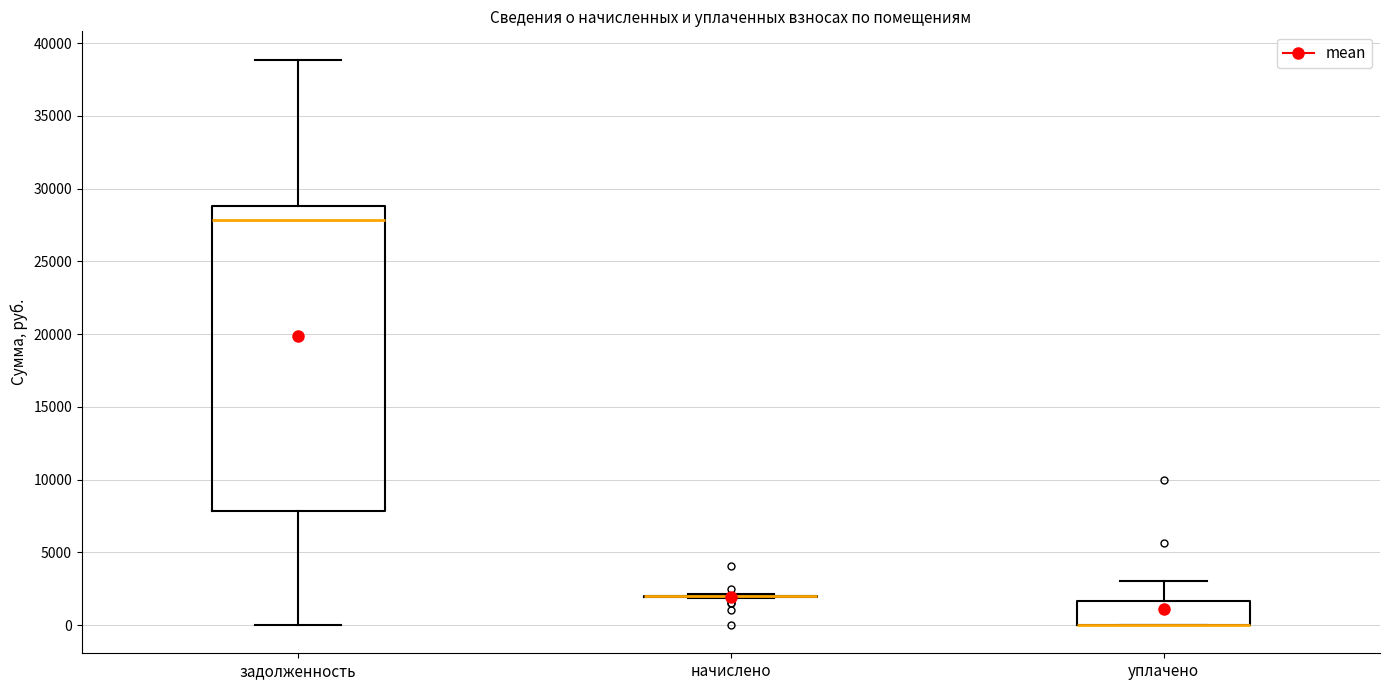

Reading left to right, transcribe this box plot: for each box, give where its median line is, the range the box spans, and where its two whiskers end, as read against the y-axis. The values are not printed on the chart, so give them approximately, as read against the axis.

задолженность: median 28000, box 8000 to 29000, whiskers 0 to 39000
начислено: box collapsed to a line at 2000, whiskers 2000 to 2000
уплачено: median 0 (drawn on the box's lower edge), box 0 to 1500, whiskers 0 to 3000